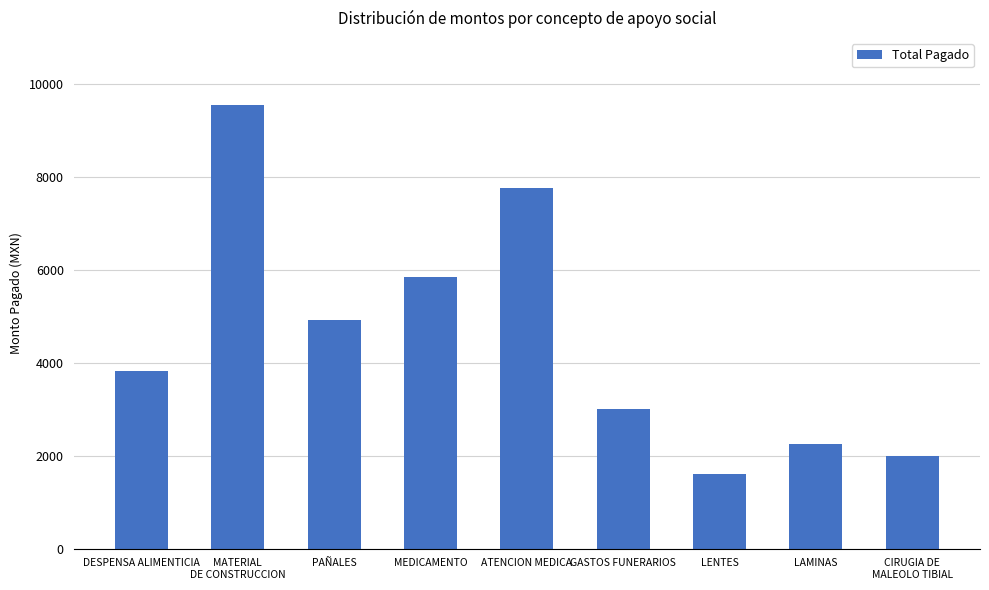

What is the value of the 4th bar from the left?

5851.5